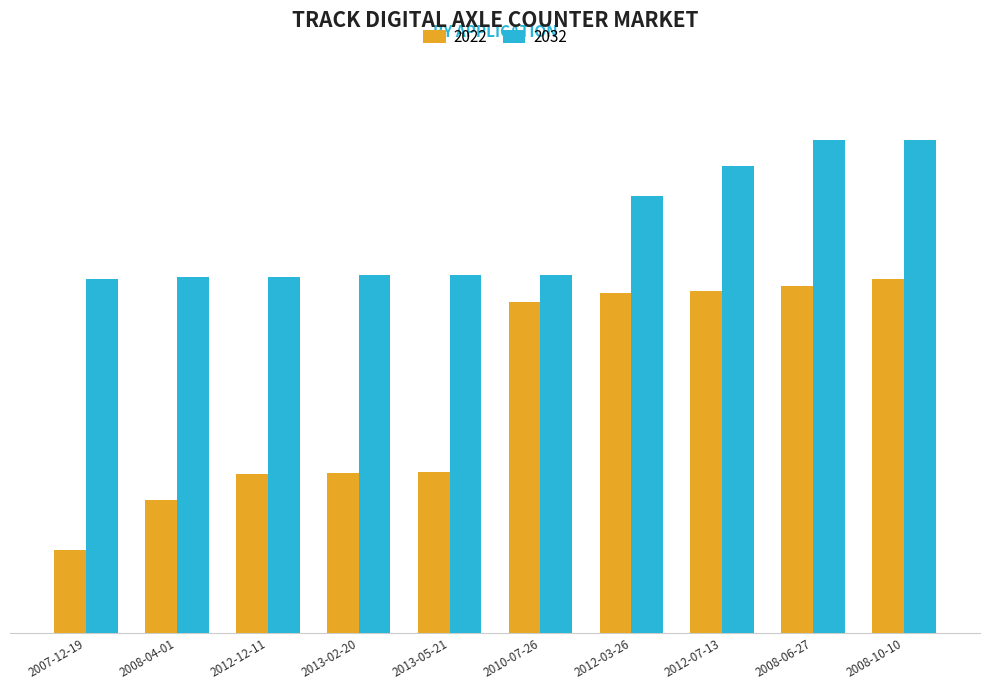

Where is 2022 nearest to the value 309?

2013-05-21